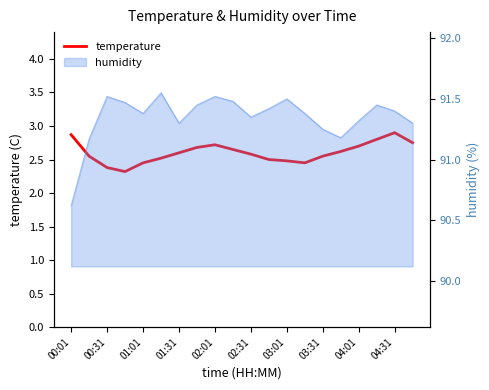

Rank the categories by value from highest to lowest.

18, 00:01, 17, 19, 04:01, 16, 03:31, 04:31, 15, 03:01, 10, 00:31, 14, 02:31, 11, 12, 02:01, 13, 01:01, 01:31